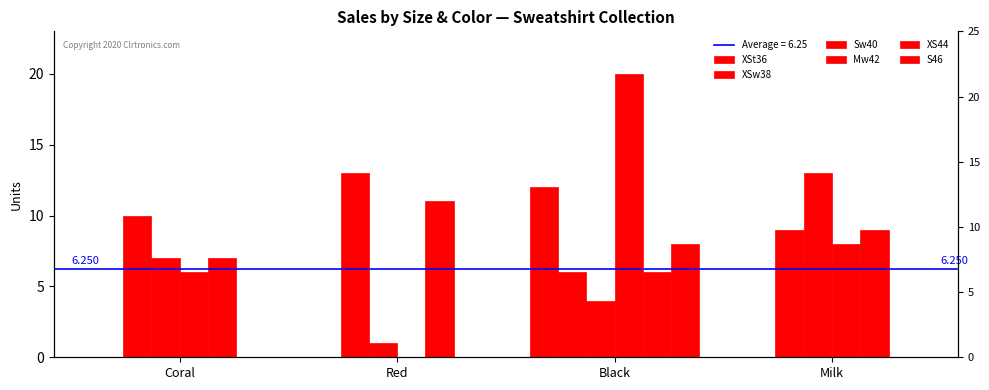

What are all the series names shown in the legend?

XSt36, XSw38, Sw40, Mw42, XS44, S46